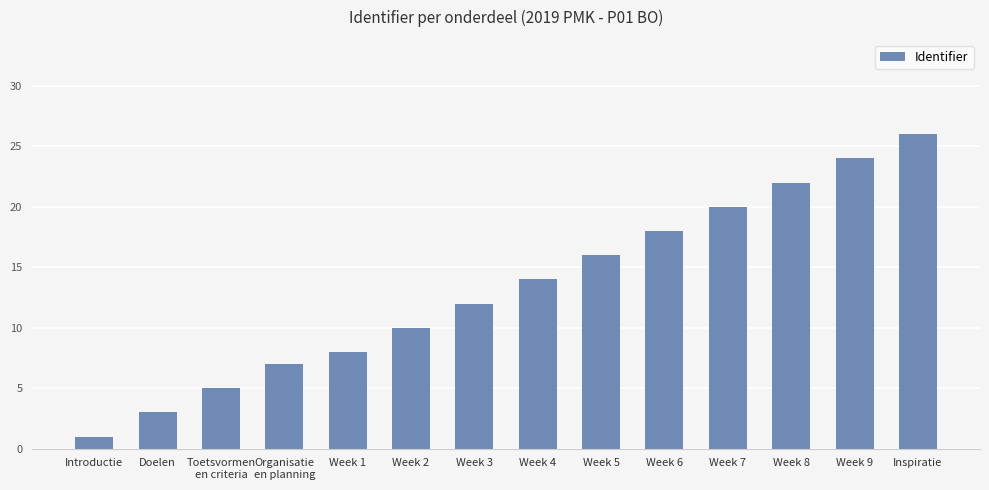

True or false: the data shows 20 at Week 7.

True